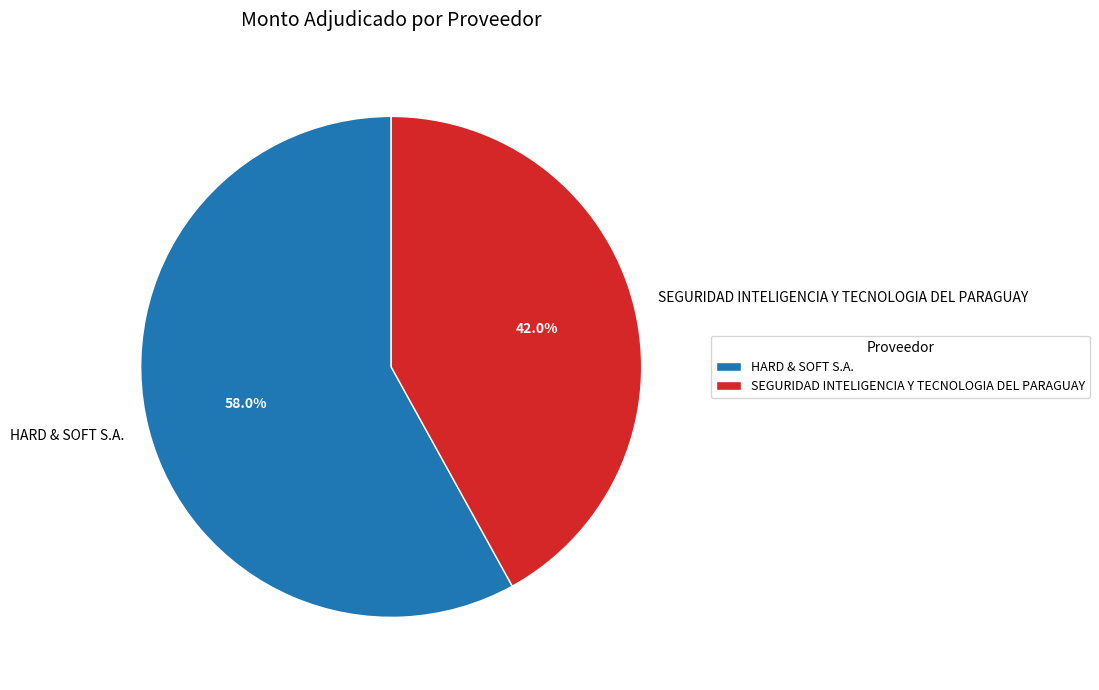

Does any single category account for the majority?

Yes